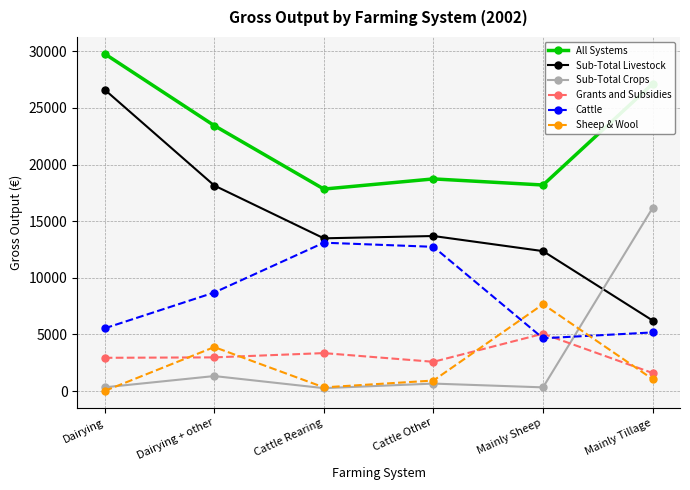

What are all the series names shown in the legend?

All Systems, Sub-Total Livestock, Sub-Total Crops, Grants and Subsidies, Cattle, Sheep & Wool